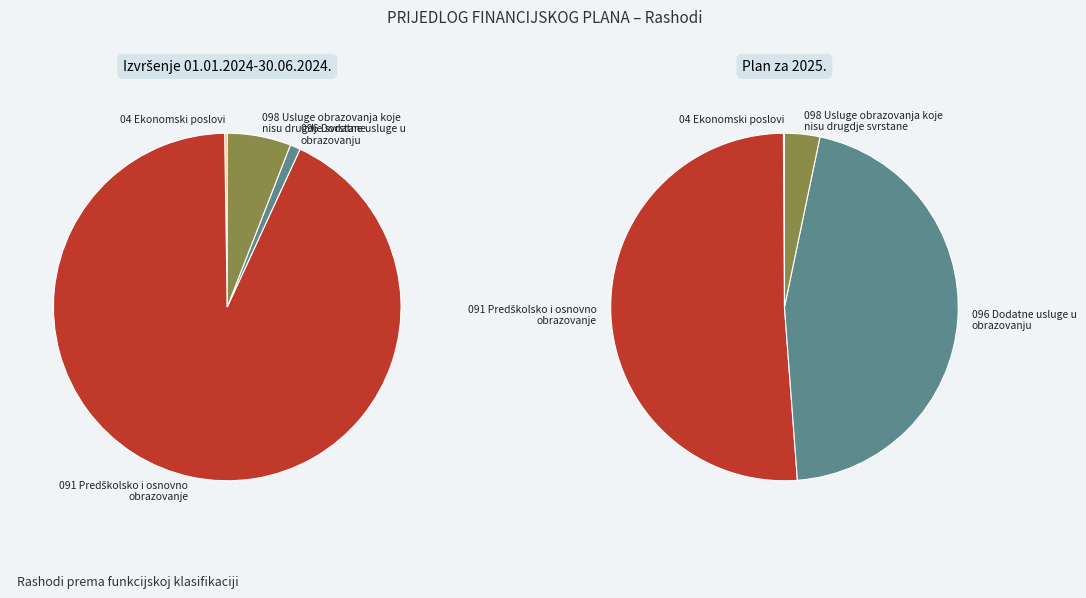

Which category has the biggest portion of the pie?

091 Predškolsko i osnovno obrazovanje